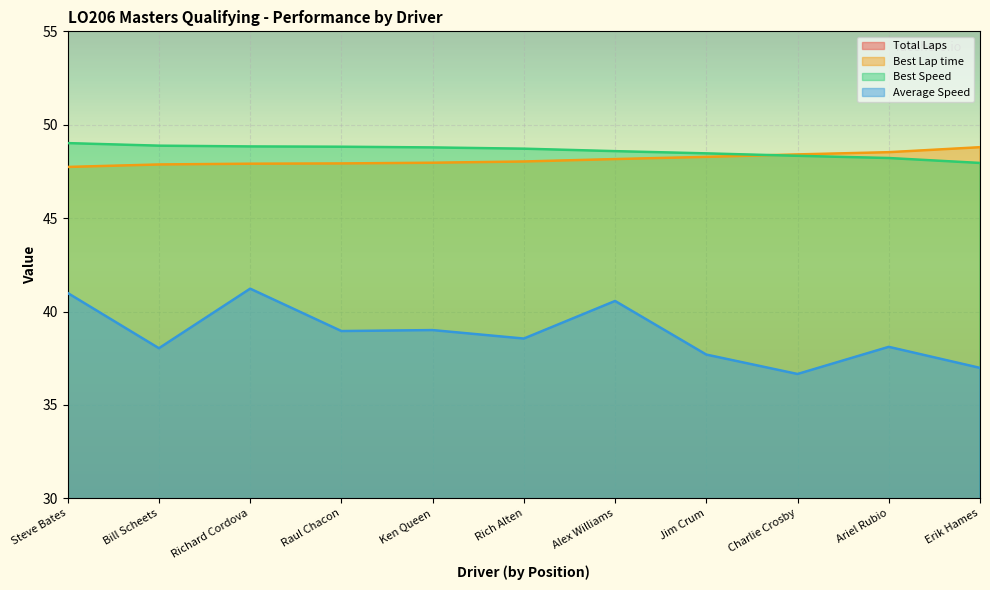

How many intersections are there between Best Lap time and Best Speed?

1